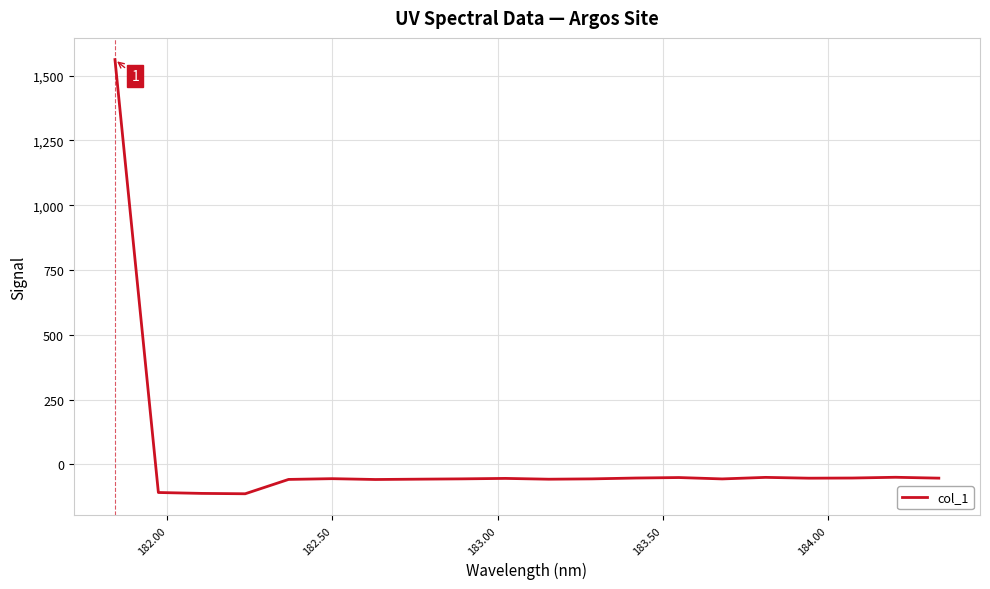

What is the smallest value displayed?

-113.1